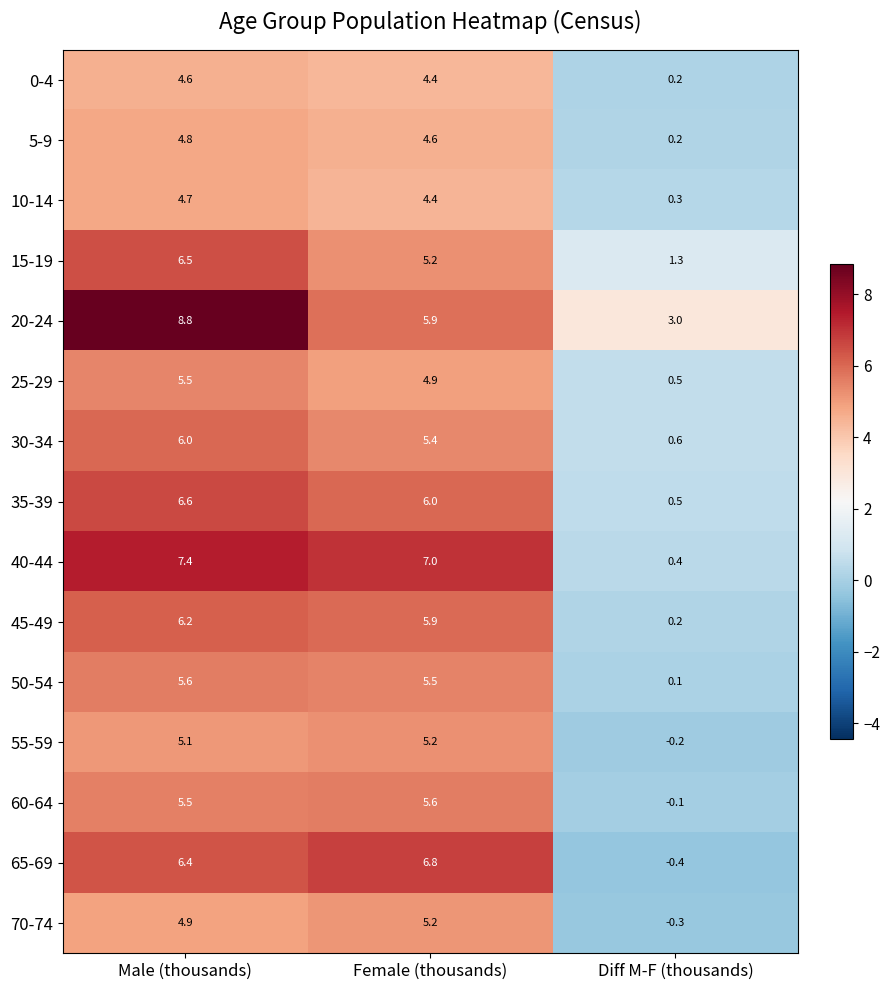

What is the difference between the maximum and minimum values in the 5-9 series?

4.6